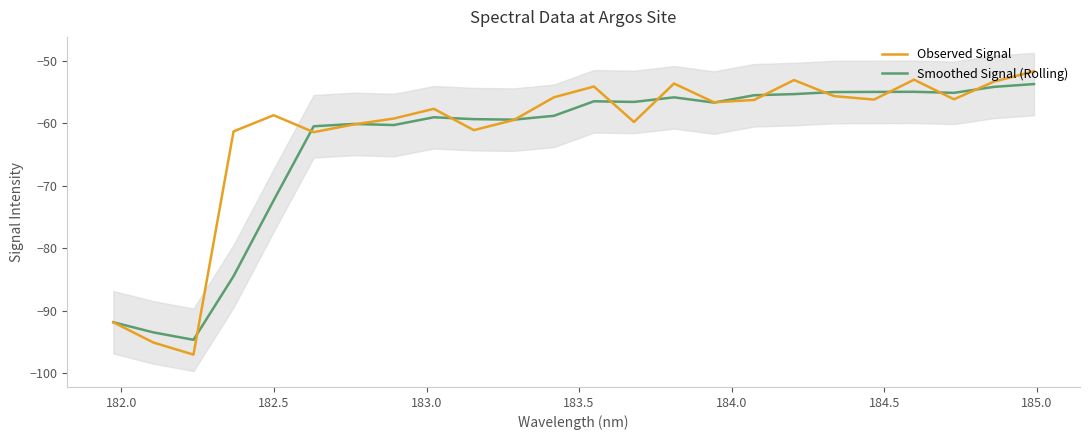

Reading left to right, extract all data points from this chart.

Observed Signal: -91.8	-95.1	-97.0	-61.3	-58.7	-61.4	-60.2	-59.2	-57.7	-61.1	-59.5	-55.8	-54.1	-59.8	-53.6	-56.6	-56.3	-53.1	-55.7	-56.2	-53.0	-56.2	-53.3	-51.7
Smoothed Signal (Rolling): -91.8	-93.5	-94.6	-84.5	-72.3	-60.5	-60.1	-60.3	-59.0	-59.3	-59.4	-58.8	-56.5	-56.6	-55.9	-56.7	-55.5	-55.3	-55.0	-55.0	-55.0	-55.1	-54.2	-53.7